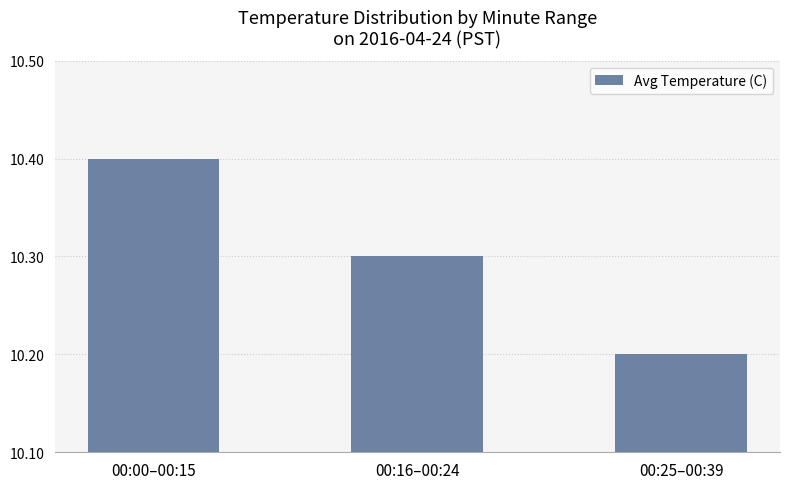

What is the sum of the values at 00:25–00:39 and 00:16–00:24?

20.5